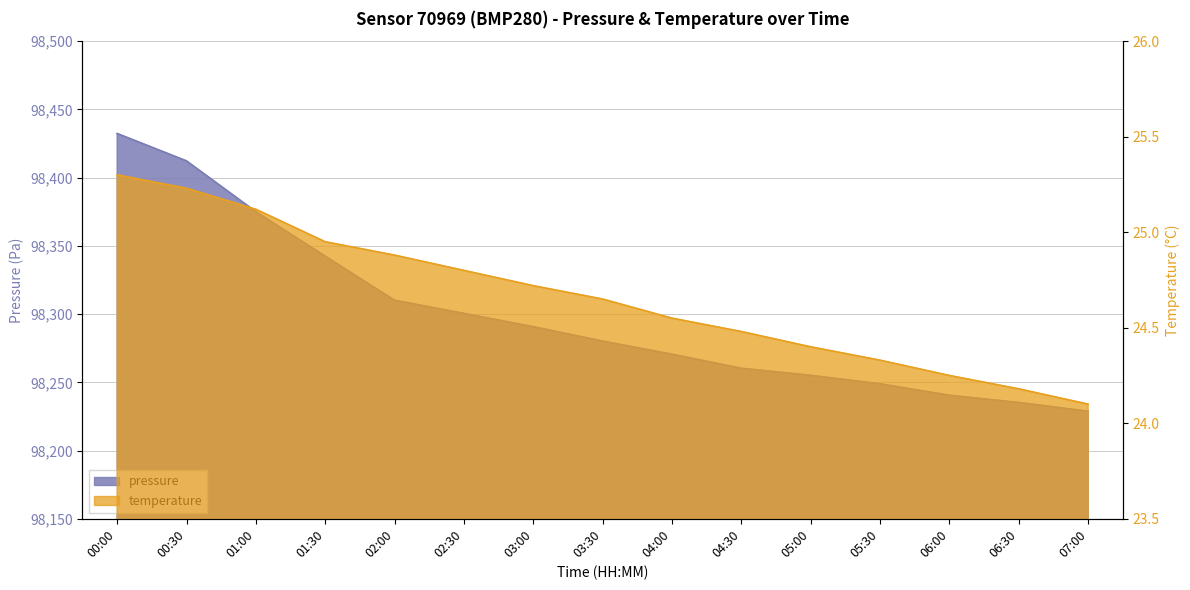

Which has a higher value, 05:00 or 05:30?

05:00